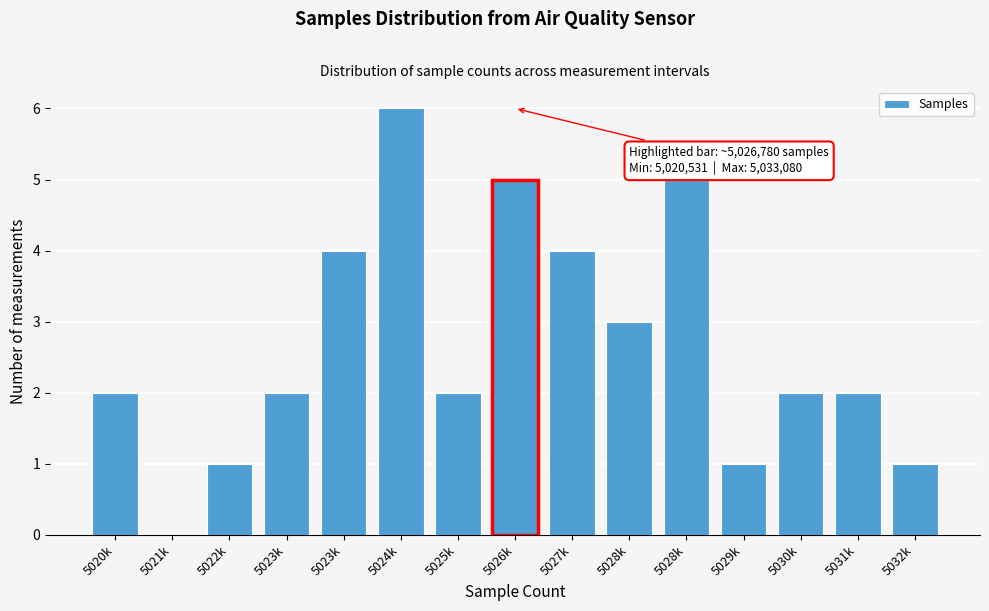

Are the bars horizontal?

No